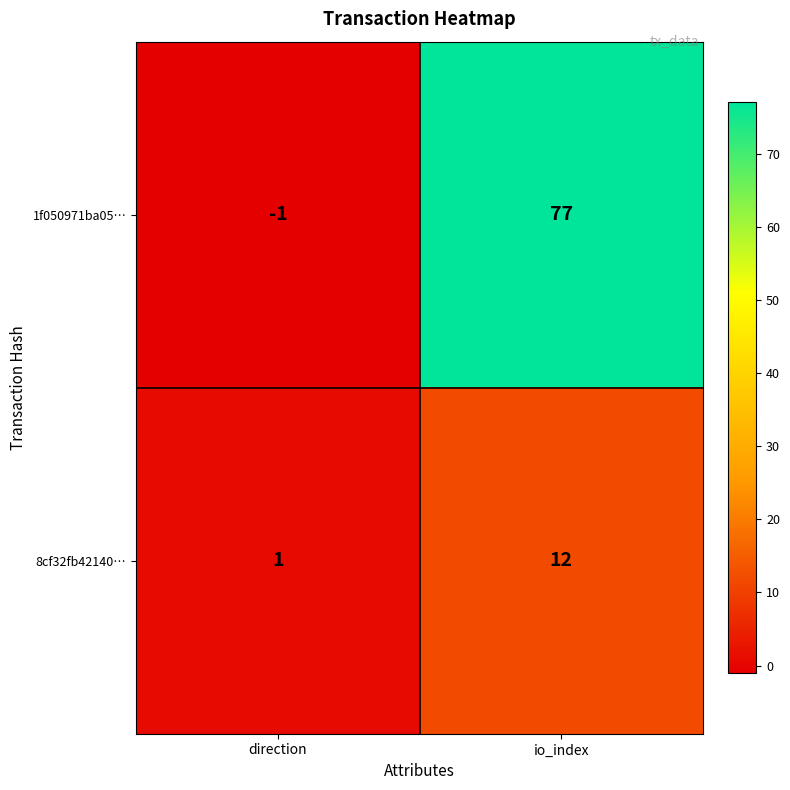

Is it true that 1f050971ba05… equals 41 at io_index?

False